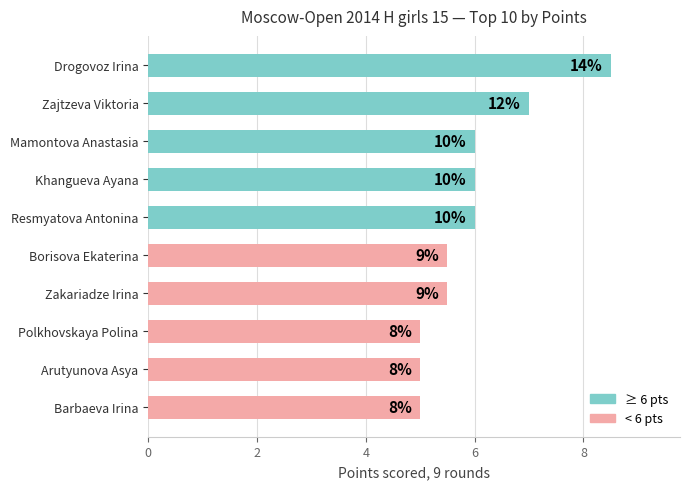

How many bars are there in total?

10